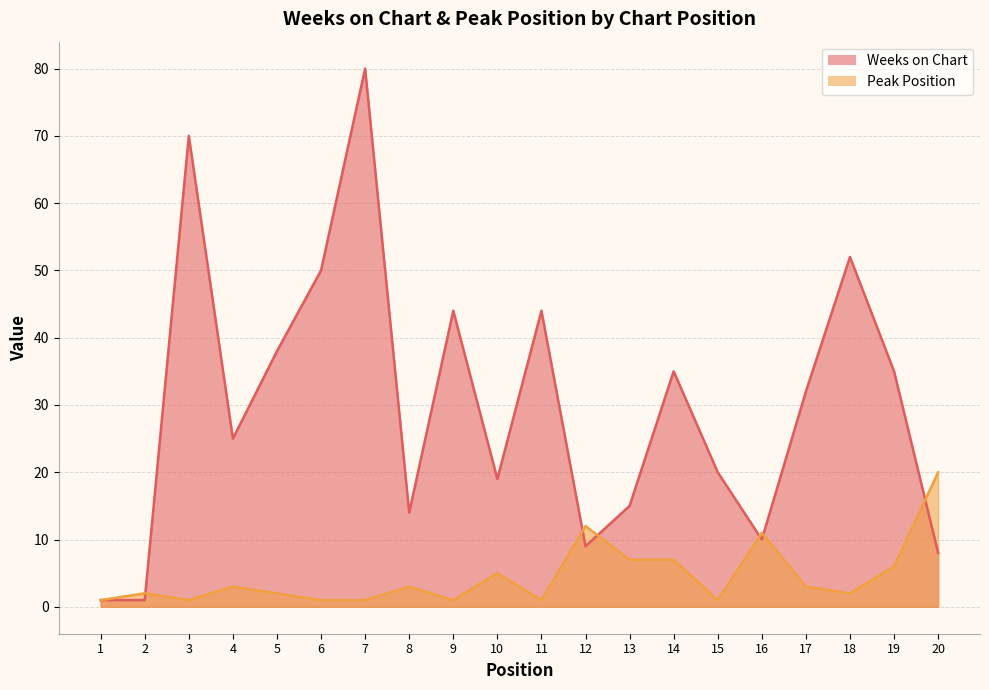

What are all the series names shown in the legend?

Weeks on Chart, Peak Position